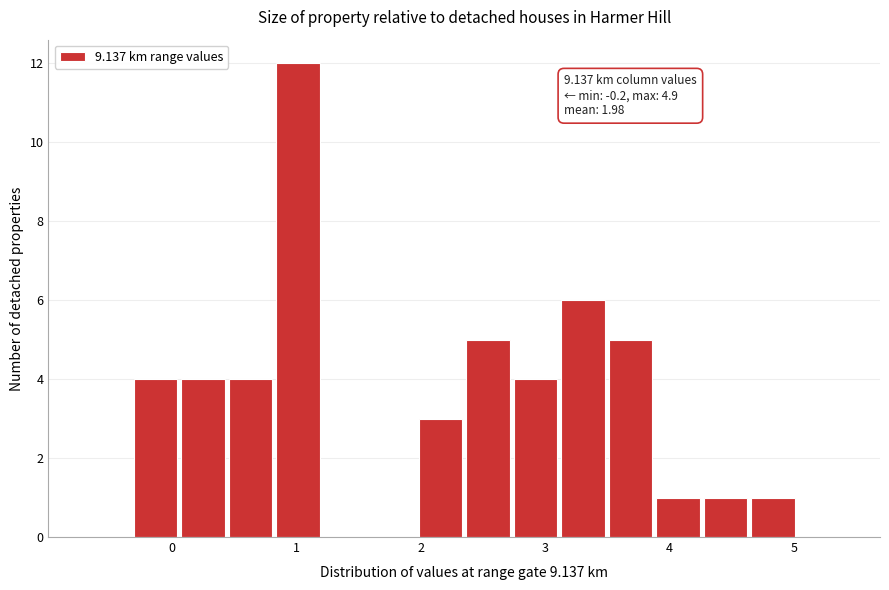

Around what value on the x-axis is the tallest bar? Give the approximate position of its centre, as read against the axis.

1.0